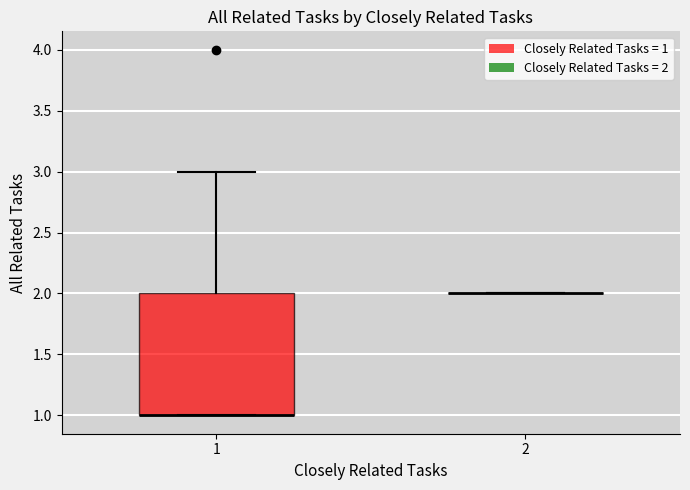

Reading left to right, read every box against the y-axis: the position of its median line, the range the box covers, and the ends of its whiskers. The values are not printed on the chart, so give them approximately, as read against the axis.

1: median 1 (drawn on the box's lower edge), box 1 to 2, whiskers 1 to 3
2: box collapsed to a line at 2, whiskers 2 to 2